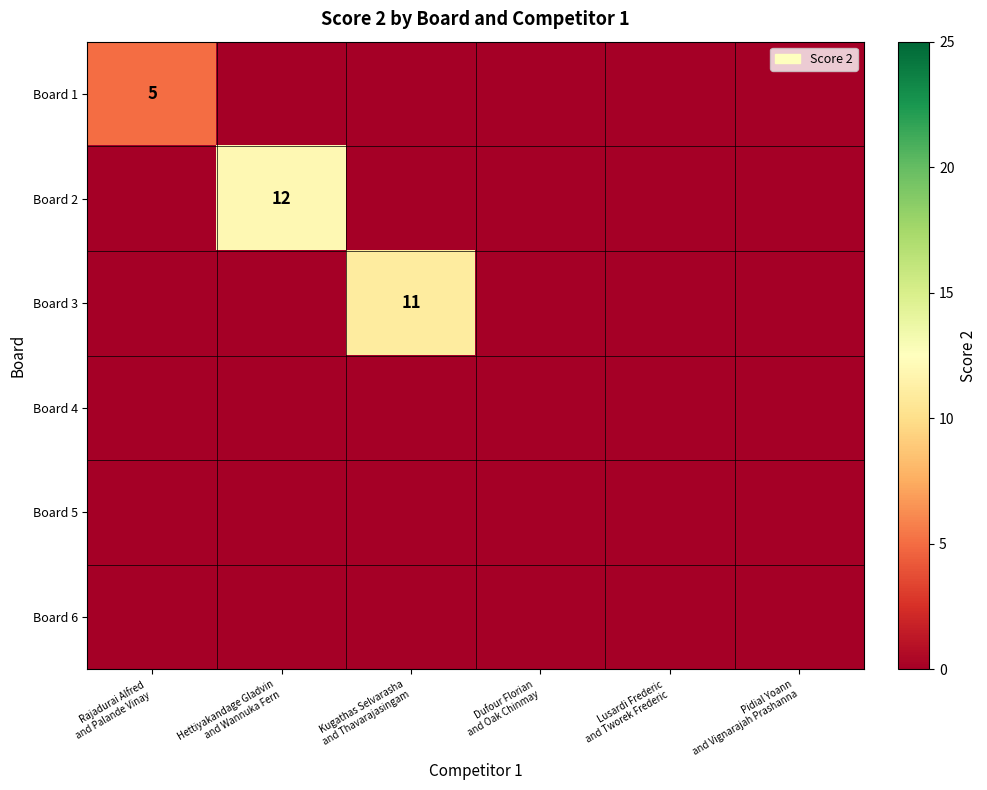

How many values in Board 1 are above zero?

1